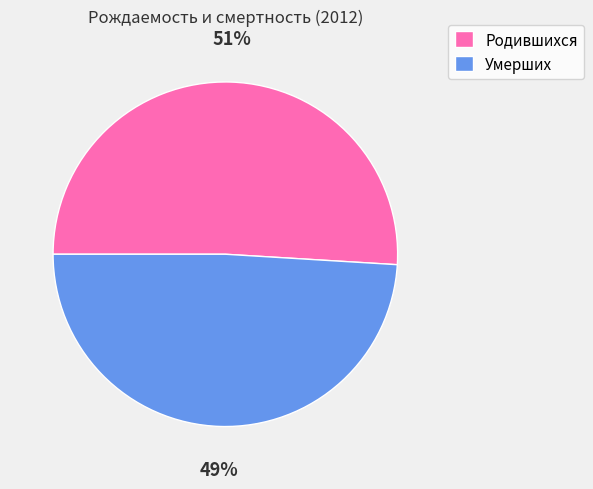

To the nearest percent, what is the combined percentage of Родившихся and Умерших?

100%